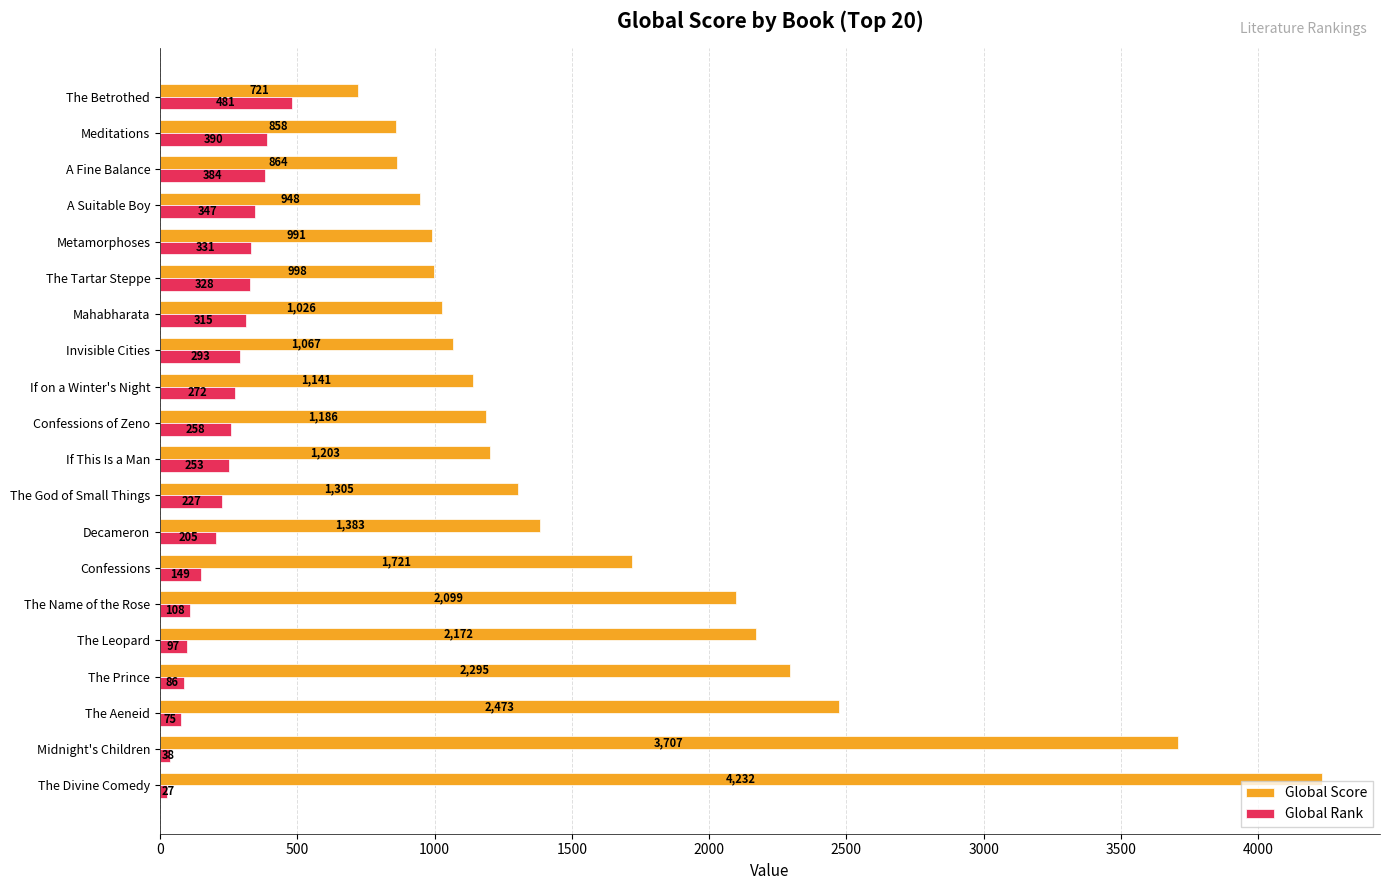

Which series has the widest spread of values?

Global Score